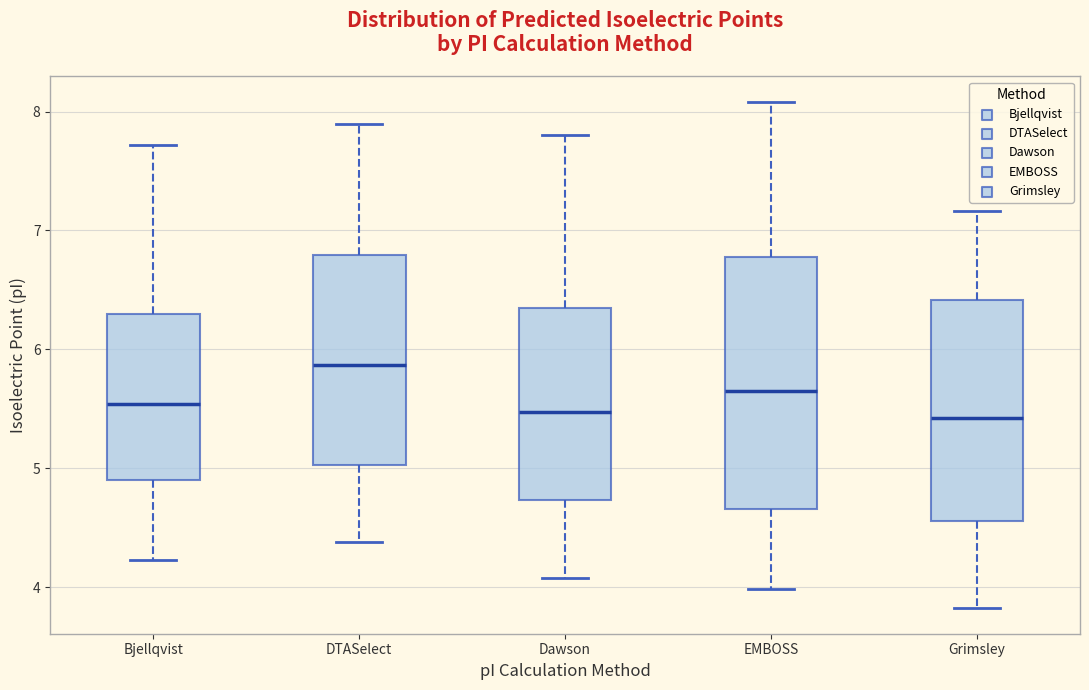

Comparing the boxes themselves (not the whiskers), which one is the tallest?

EMBOSS